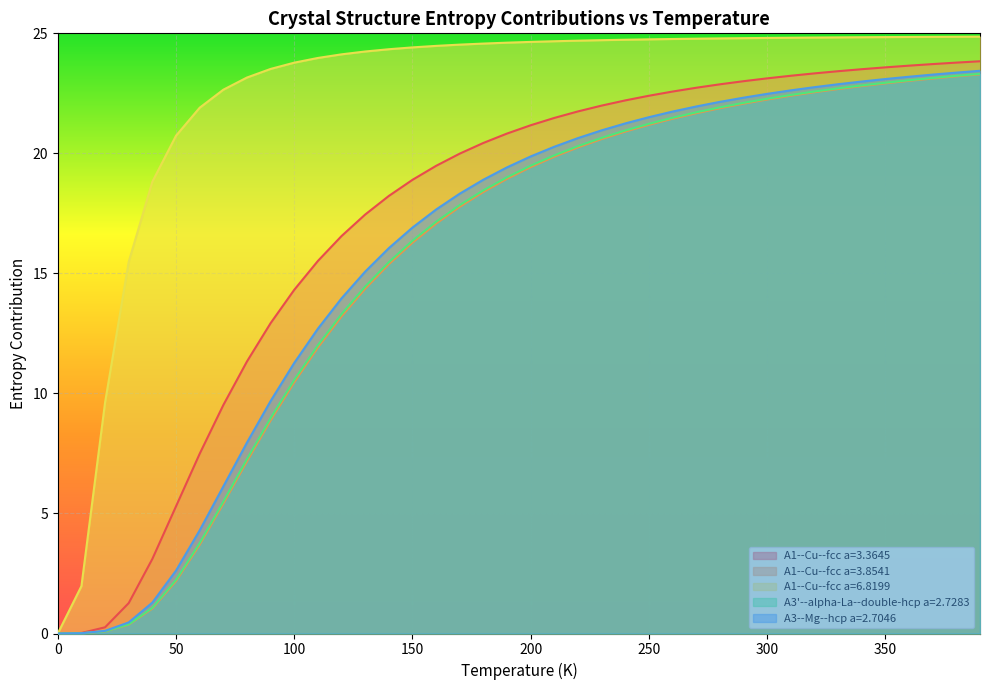

At which label is A1--Cu--fcc a=3.3645 closest to 11?

80